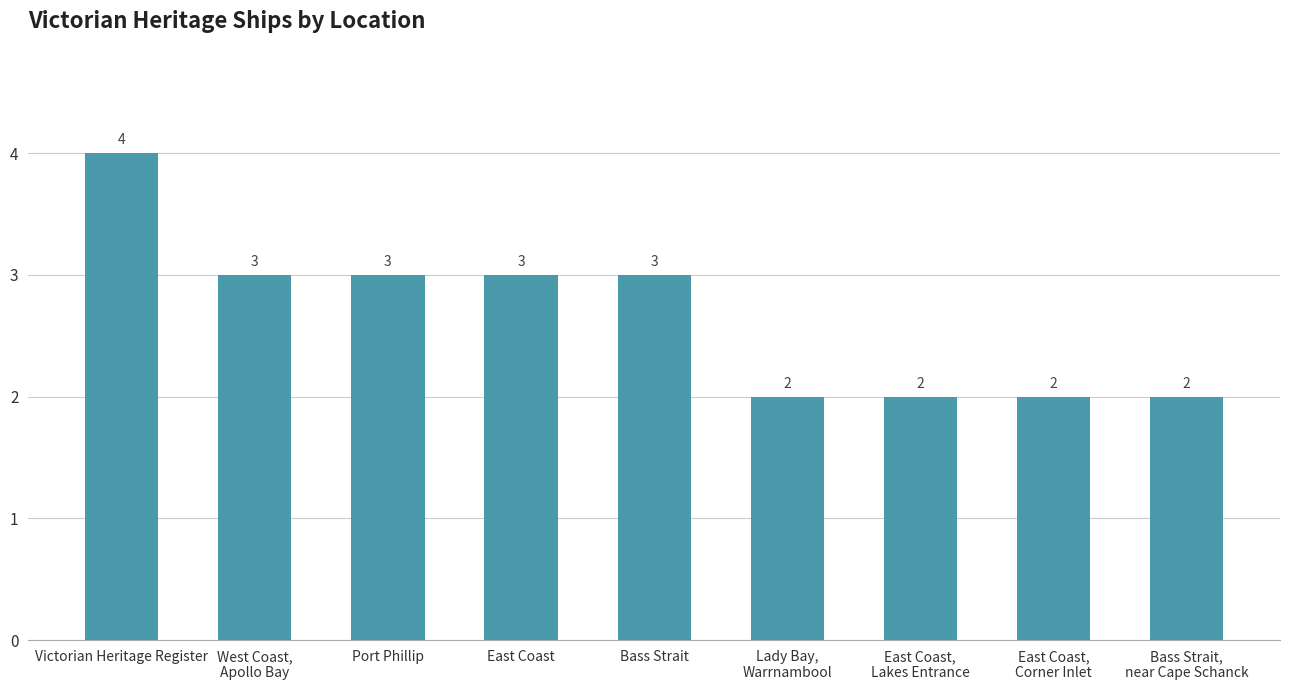

What is the average value?

3